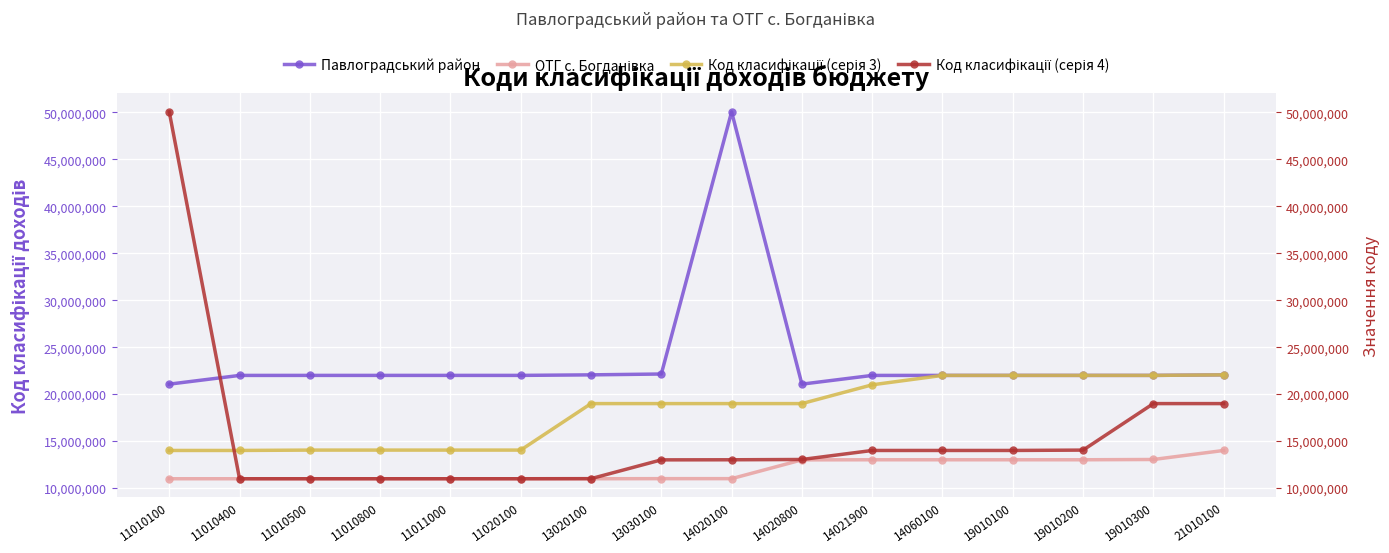

Reading left to right, list all the values displayed in this chart.

Павлоградський район: 21081100	22010300	22012501	22012600	22012700	22012900	22070000	22160100	50070000	21081100	22010300	22012501	22012600	22012700	22012900	22070000
ОТГ с. Богданівка: 11010100	11010400	11010500	11010501	11010800	11011000	11011001	11020100	11020500	13020100	13030100	13030700	13030800	13030900	13060000	14020100
Код класифікації (серія 3): 14020800	14021900	14060100	14060900	14061000	14061100	19010100	19010200	19010300	19011000	21010100	22010300	22012501	22012600	22012700	22070000
Код класифікації (серія 4): 50070000	11010100	11010400	11010500	11010800	11011000	11020100	13020100	13030100	13060000	14020100	14020800	14021900	14060100	19010100	19010200